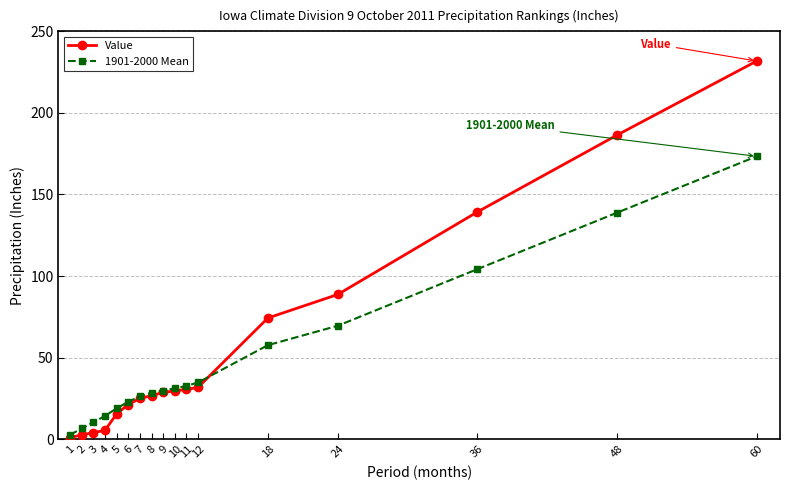

What is the total value across all series at 5?

34.3